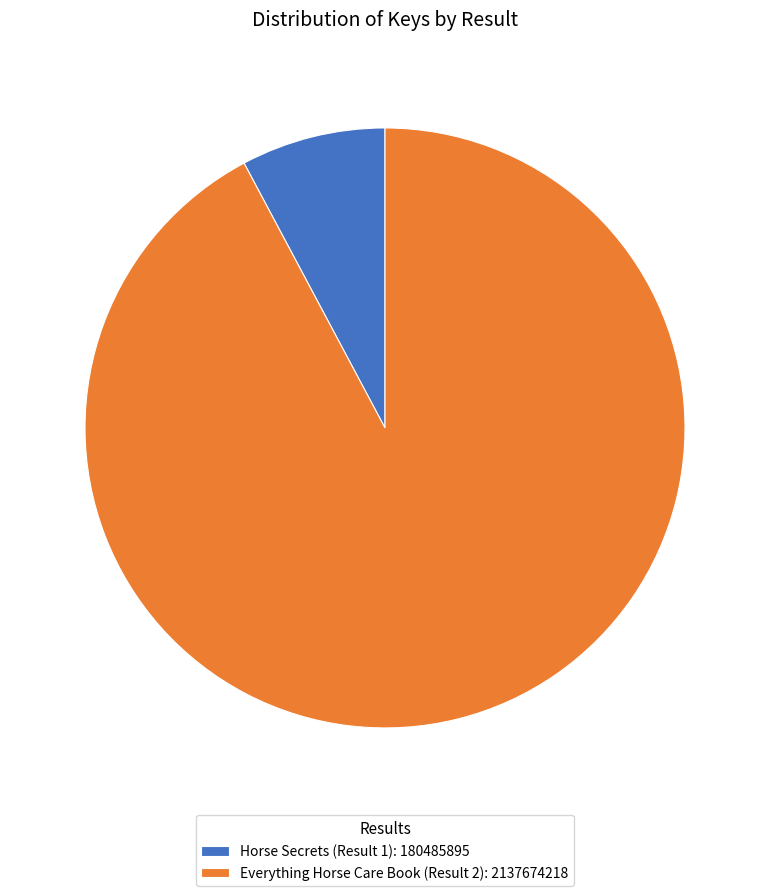

Approximately how many times larger is the value at Everything Horse Care Book (Result 2) compared to Horse Secrets (Result 1)?

11.8